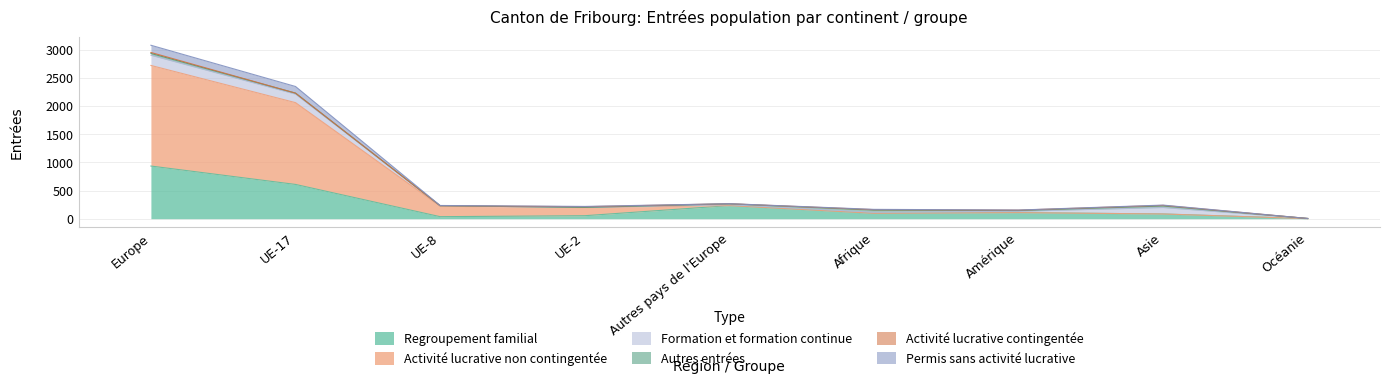

Does the chart display data point markers on the line(s)?

No